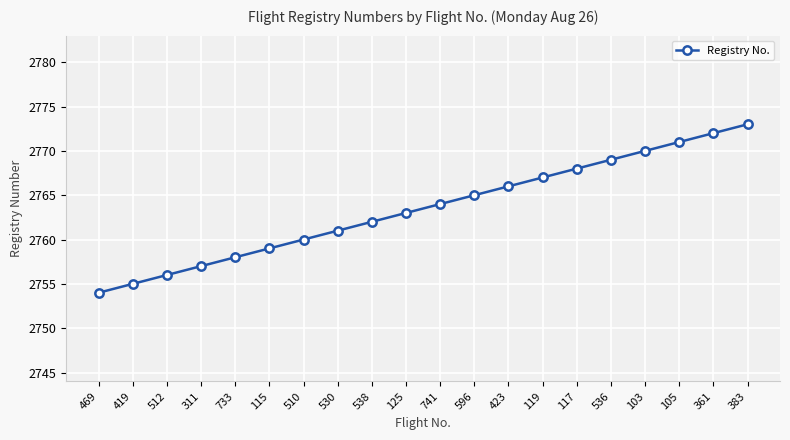

Rank the categories by value from lowest to highest.

469, 419, 512, 311, 733, 115, 510, 530, 538, 125, 741, 596, 423, 119, 117, 536, 103, 105, 361, 383